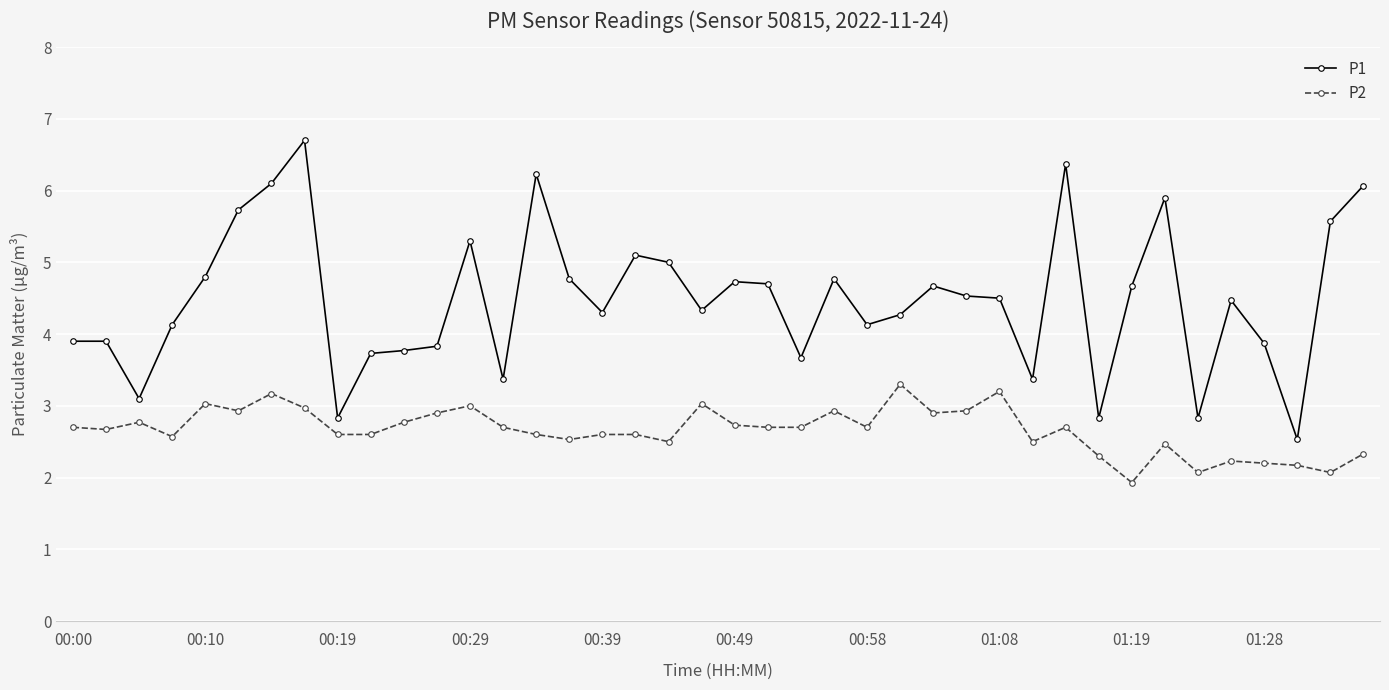

How many data points in P1 are less than 4?

14